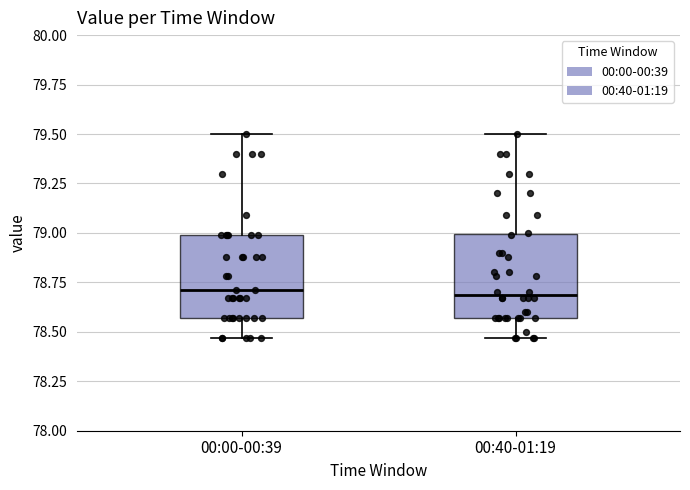

Reading left to right, read every box against the y-axis: the position of its median line, the range the box covers, and the ends of its whiskers. The values are not printed on the chart, so give them approximately, as read against the axis.

00:00-00:39: median 78.70, box 78.55 to 79.00, whiskers 78.45 to 79.50
00:40-01:19: median 78.70, box 78.55 to 79.00, whiskers 78.45 to 79.50